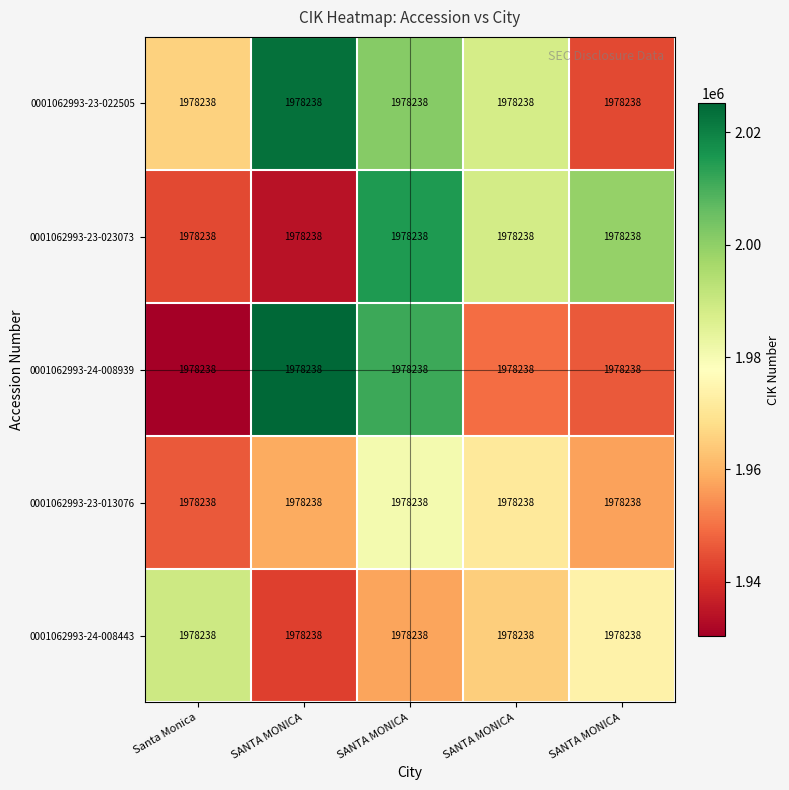

Reading left to right, what are all the values shown in this chart?

0001062993-23-022505: Santa Monica=1978238.0	SANTA MONICA=1978238.0	SANTA MONICA=1978238.0	SANTA MONICA=1978238.0	SANTA MONICA=1978238.0
0001062993-23-023073: Santa Monica=1978238.0	SANTA MONICA=1978238.0	SANTA MONICA=1978238.0	SANTA MONICA=1978238.0	SANTA MONICA=1978238.0
0001062993-24-008939: Santa Monica=1978238.0	SANTA MONICA=1978238.0	SANTA MONICA=1978238.0	SANTA MONICA=1978238.0	SANTA MONICA=1978238.0
0001062993-23-013076: Santa Monica=1978238.0	SANTA MONICA=1978238.0	SANTA MONICA=1978238.0	SANTA MONICA=1978238.0	SANTA MONICA=1978238.0
0001062993-24-008443: Santa Monica=1978238.0	SANTA MONICA=1978238.0	SANTA MONICA=1978238.0	SANTA MONICA=1978238.0	SANTA MONICA=1978238.0